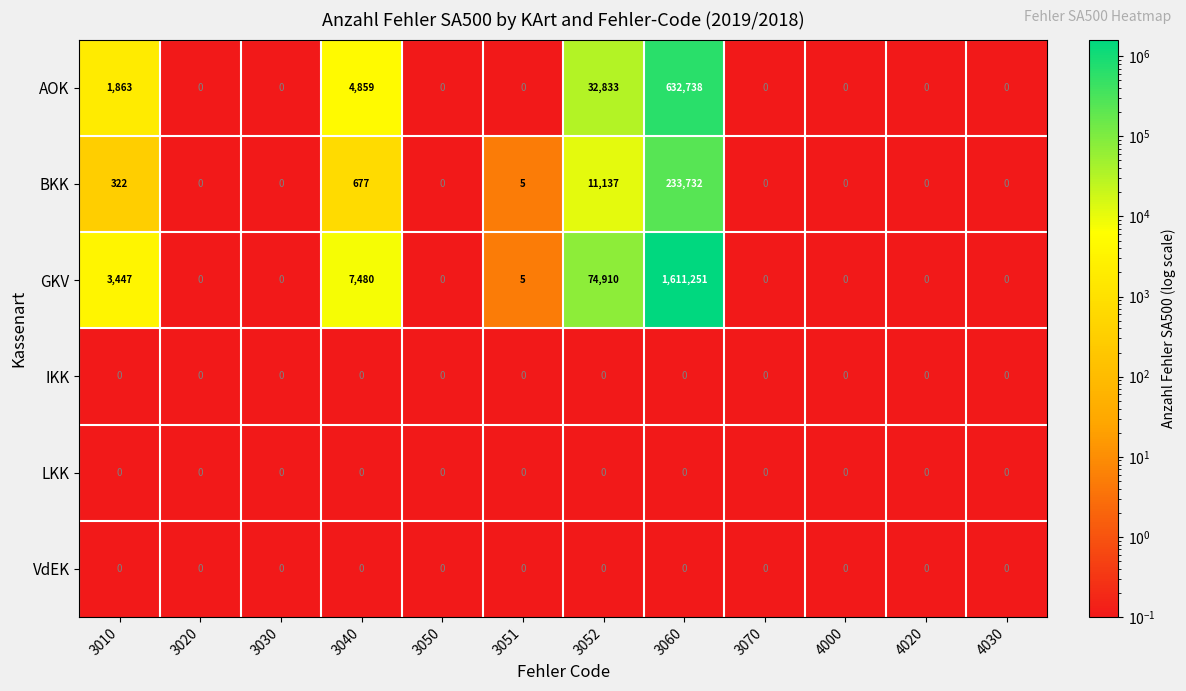

What is the difference between the second highest and second lowest values in the AOK series?

32833